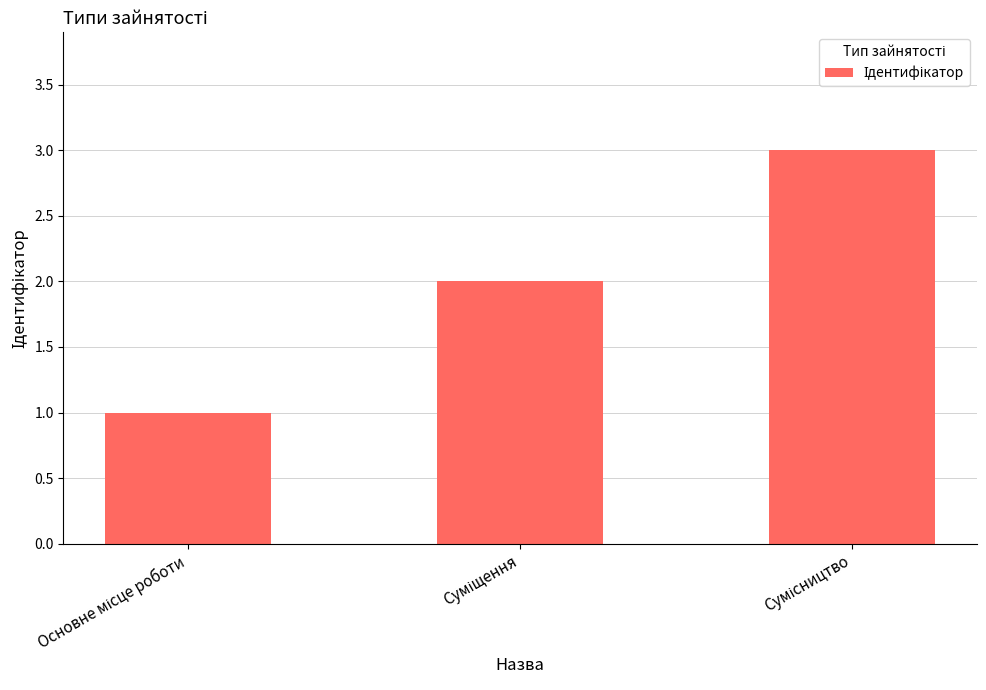

What is the minimum value shown in the chart?

1